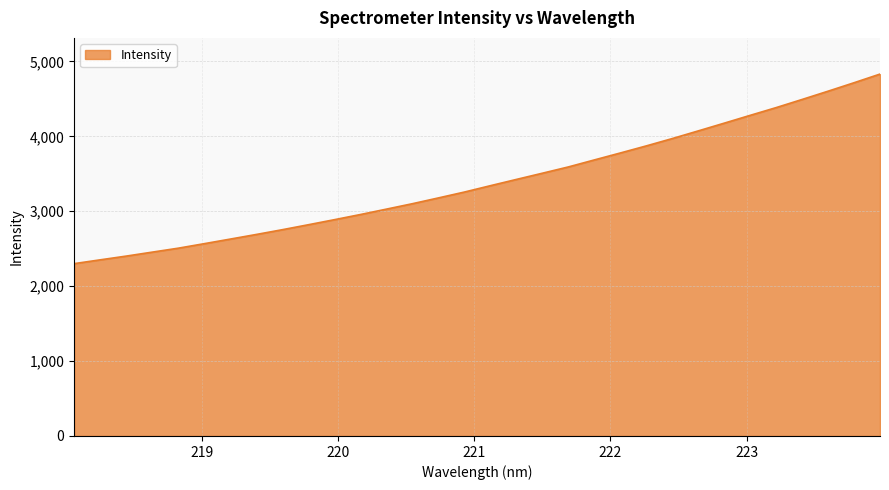

How many distinct data groups are displayed?

1